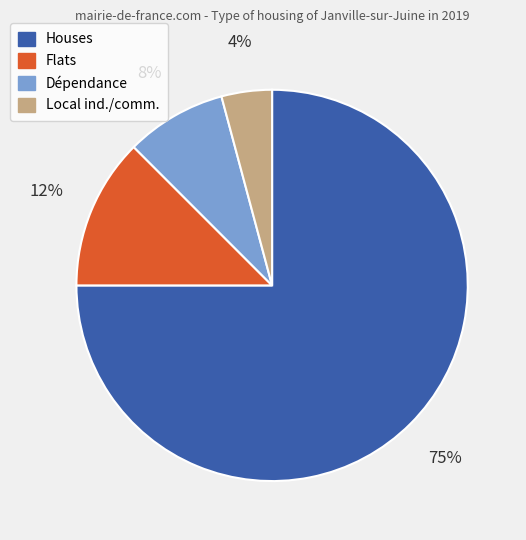

To the nearest percent, what is the average slice percentage?

25%